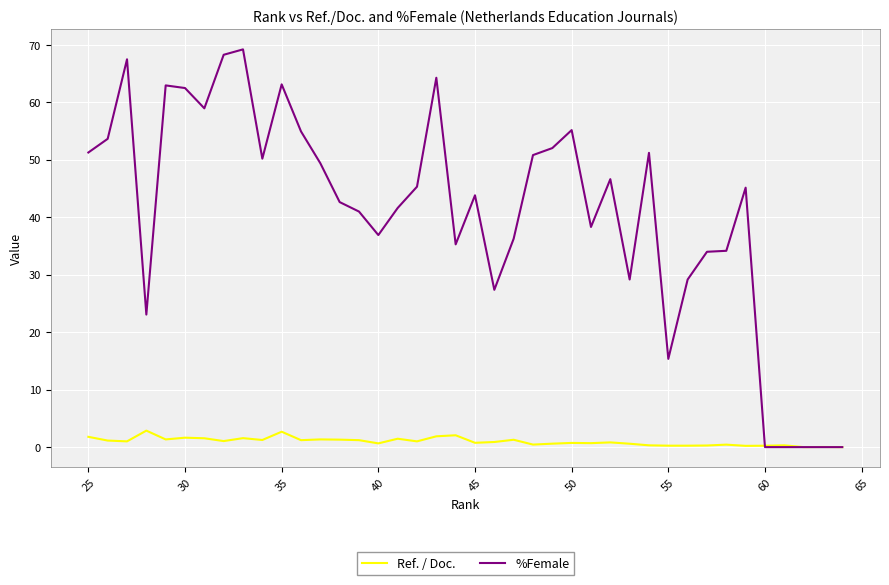

How many positive values does the Ref. / Doc. series have?

38